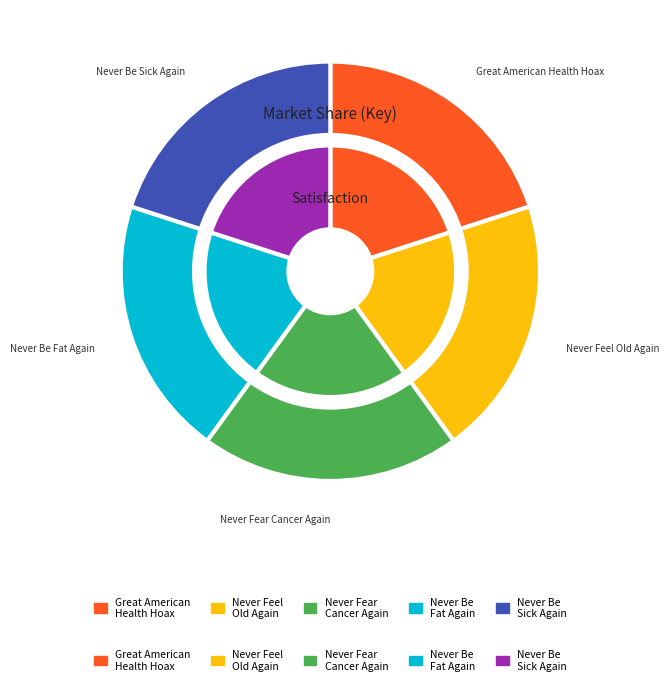

To the nearest percent, what is the combined percentage of Never Feel Old Again and Never Be Sick Again?

40%